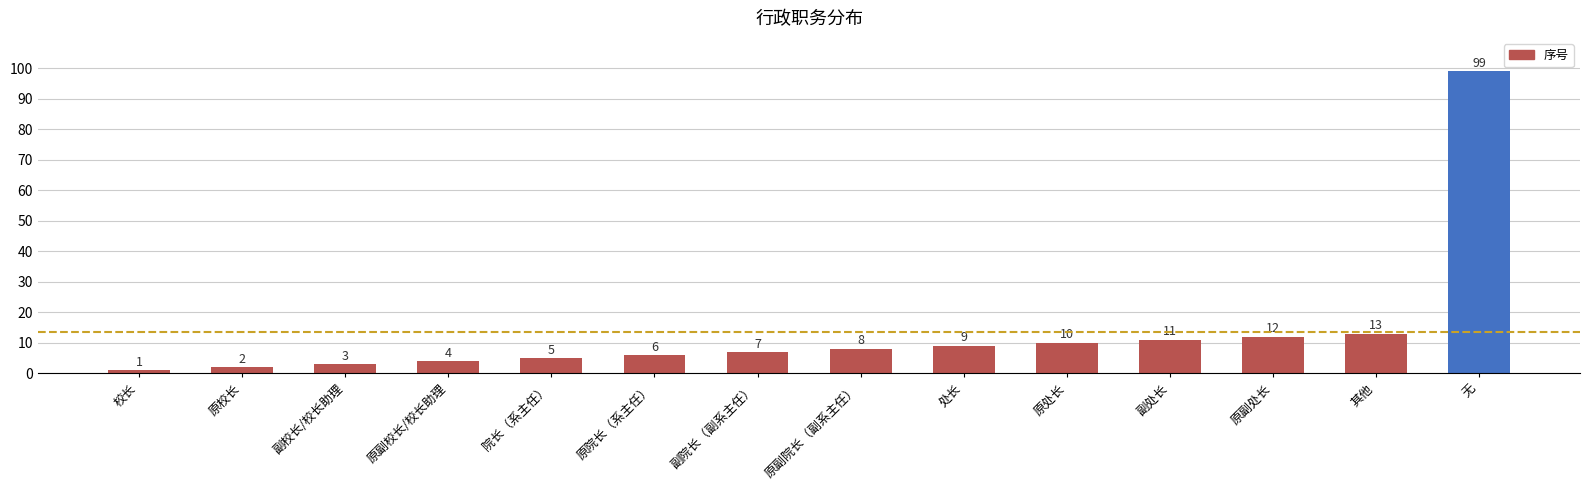

What is the approximate value at 原副校长/校长助理?

4